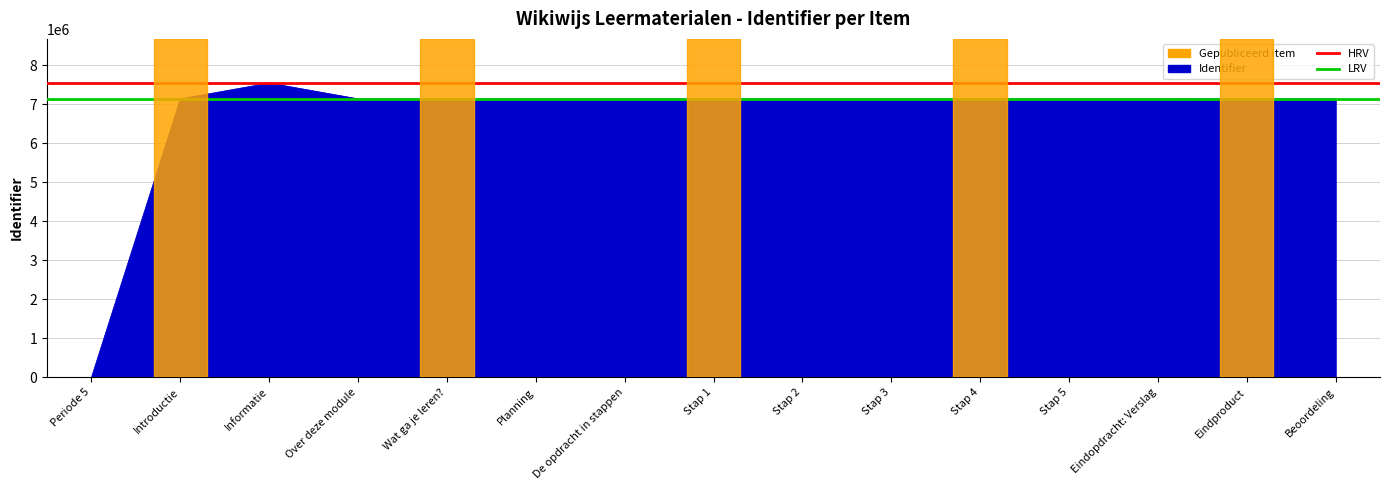

What is the greatest value displayed?

7549688